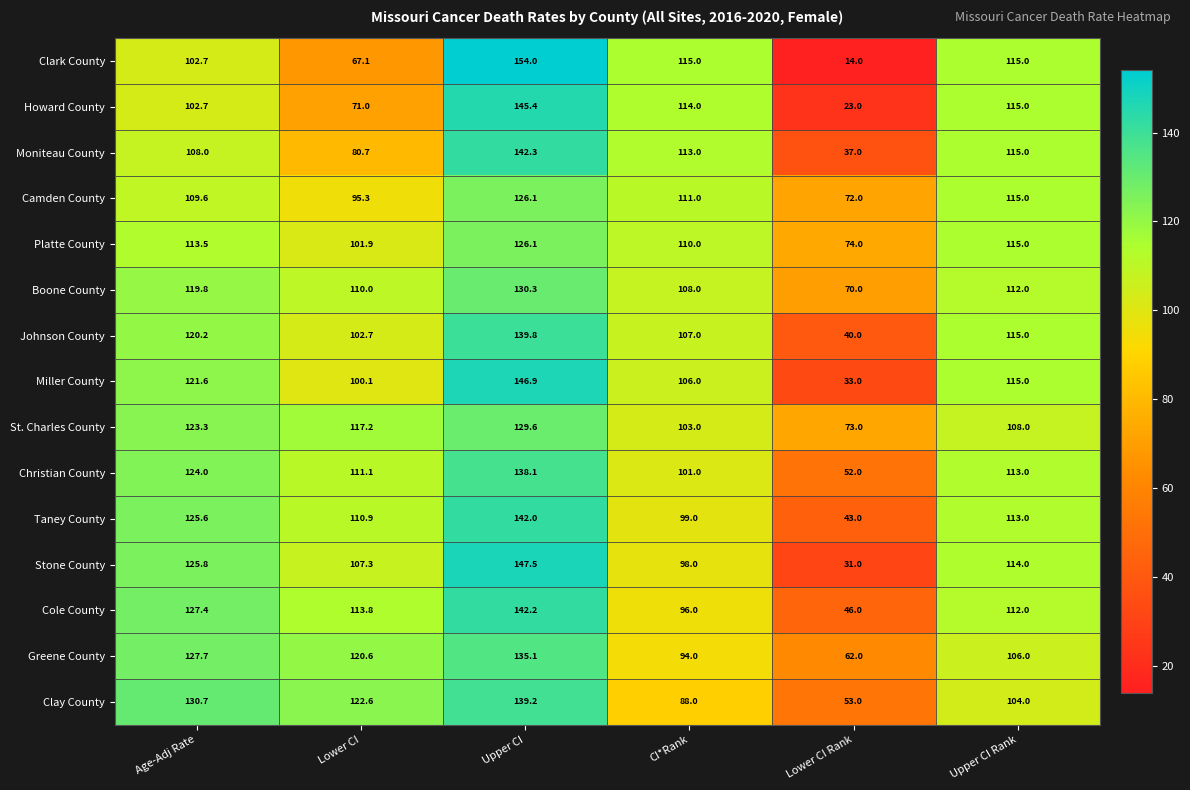

Where does the Howard County series first go above 114?

Upper CI